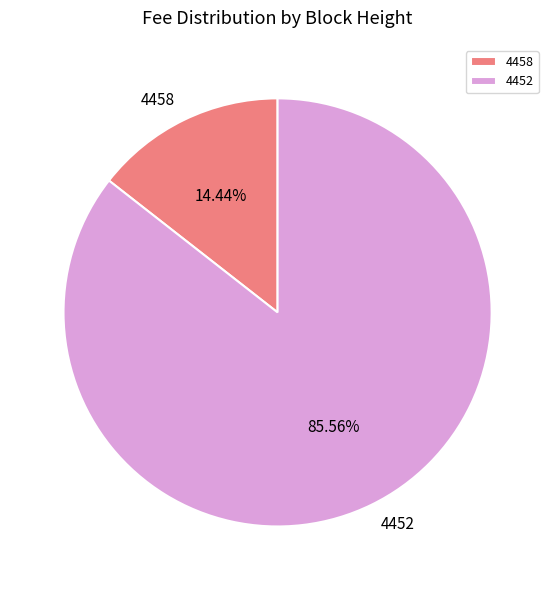

Does 4458 represent more than half of the total?

No